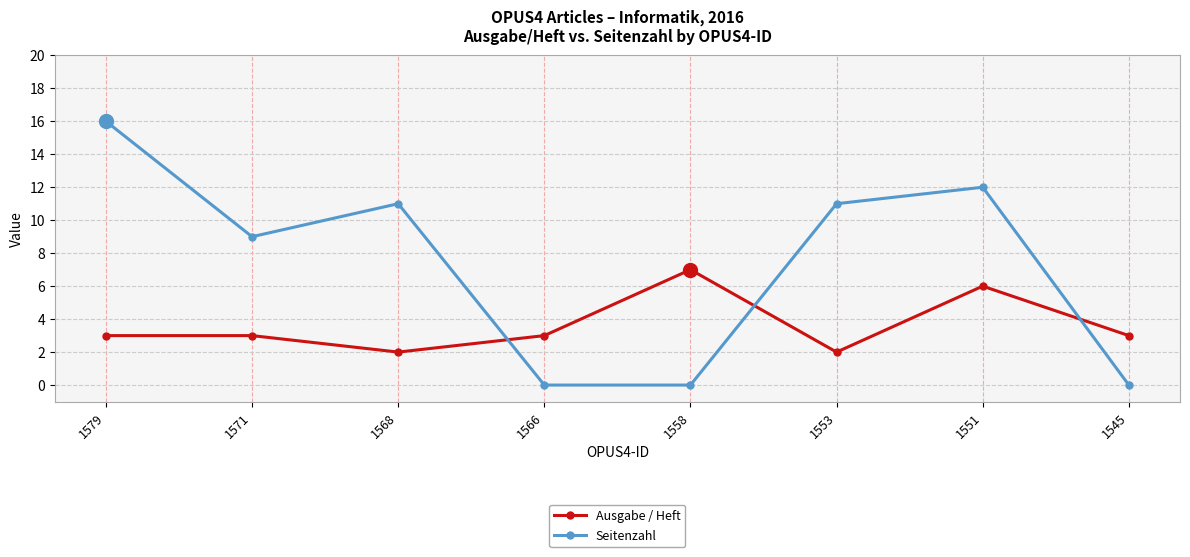

Reading left to right, what are all the values shown in this chart?

Ausgabe / Heft: 1579=3	1571=3	1568=2	1566=3	1558=7	1553=2	1551=6	1545=3
Seitenzahl: 1579=16	1571=9	1568=11	1566=0	1558=0	1553=11	1551=12	1545=0